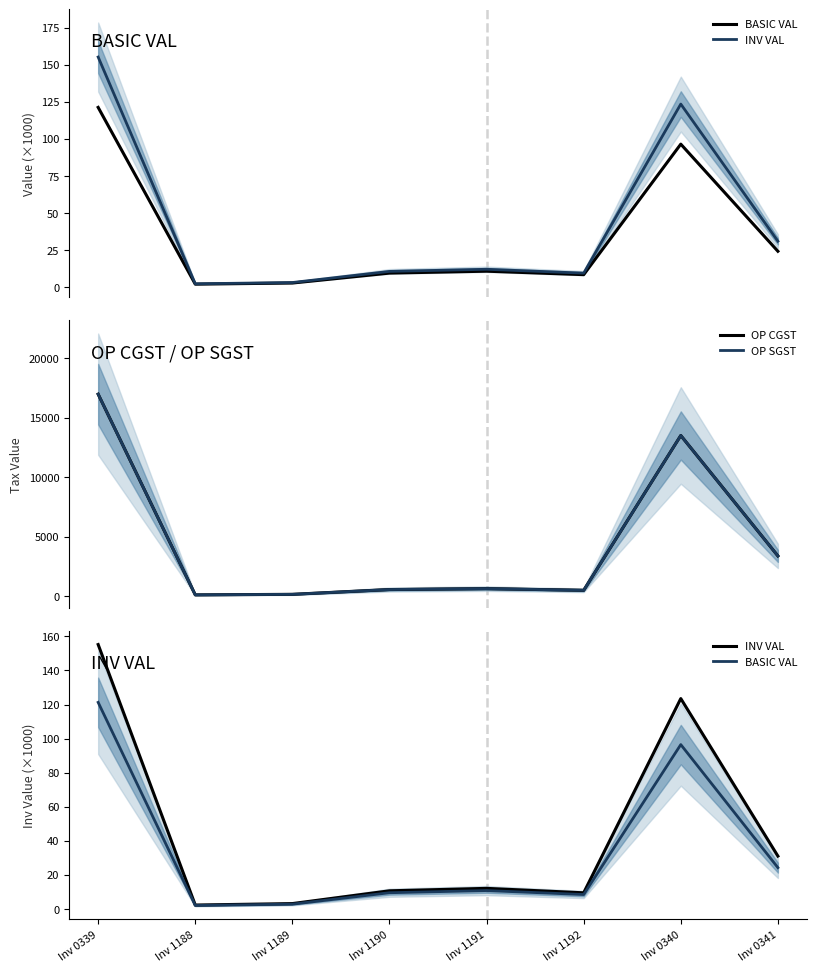

At which label does BASIC VAL first exceed 10?

Inv 0339